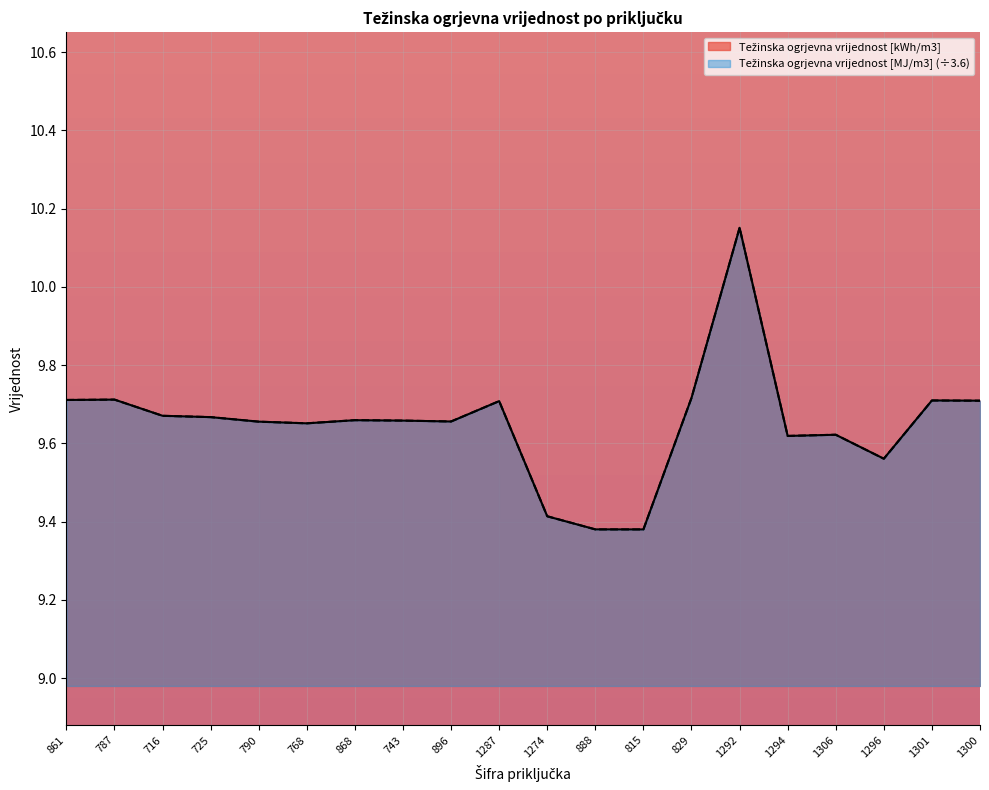

At which category is the sum across all series the highest?

1292